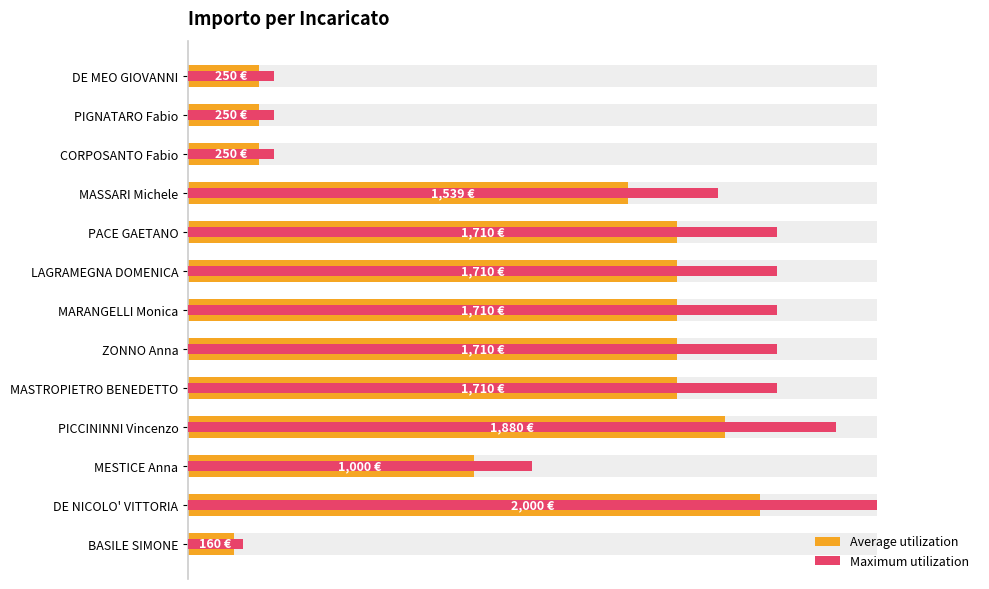

What are all the series names shown in the legend?

Average utilization, Maximum utilization